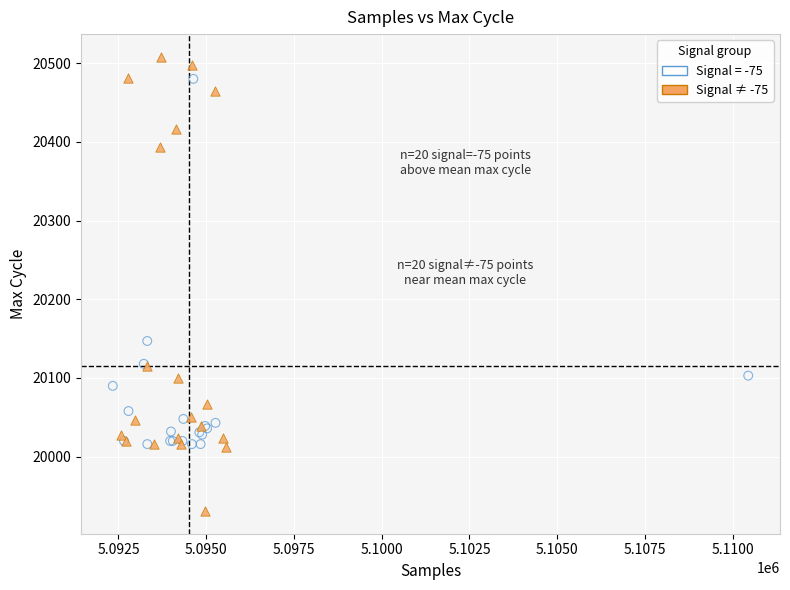

Which series reaches the minimum Y coordinate?

Signal ≠ -75